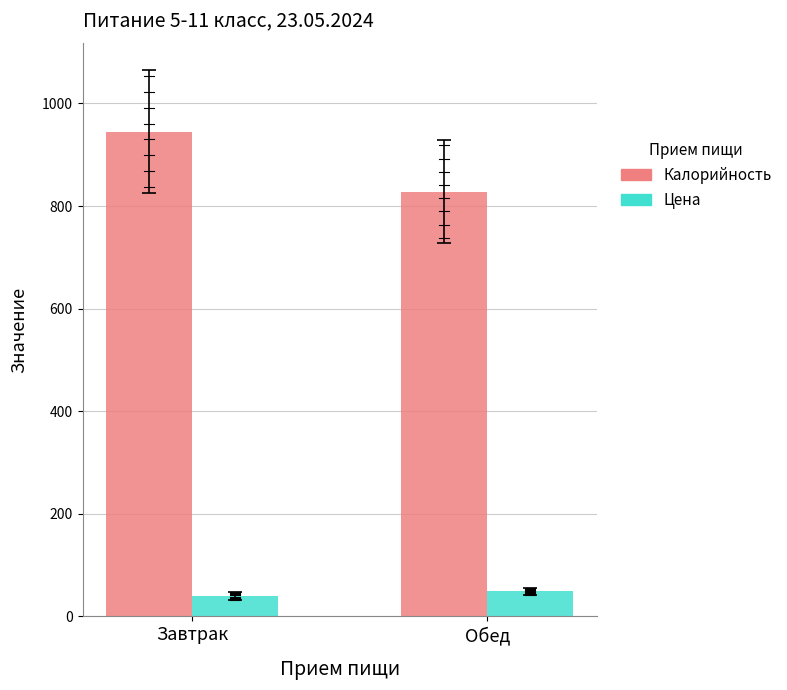

At which category does the chart reach its peak across all series?

Завтрак